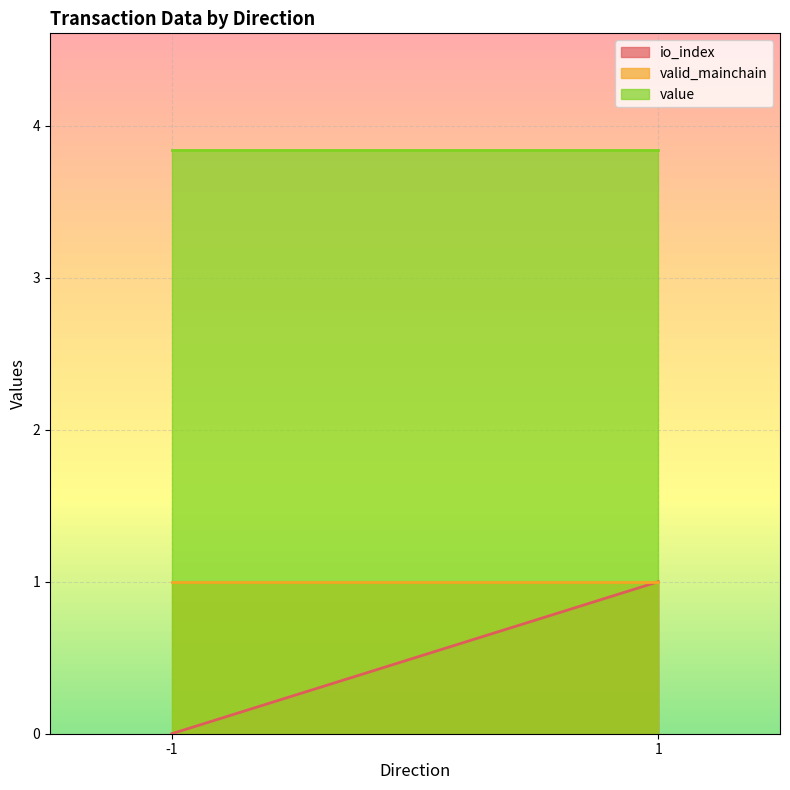

After their last crossing, which series has the higher values: valid_mainchain or io_index?

valid_mainchain